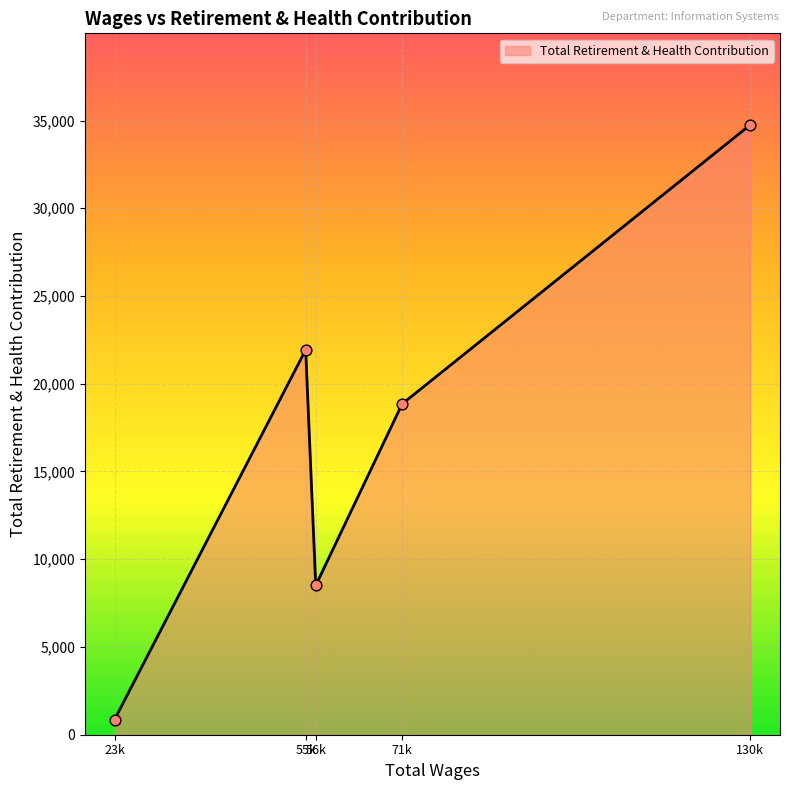

What is the greatest value displayed?

34755